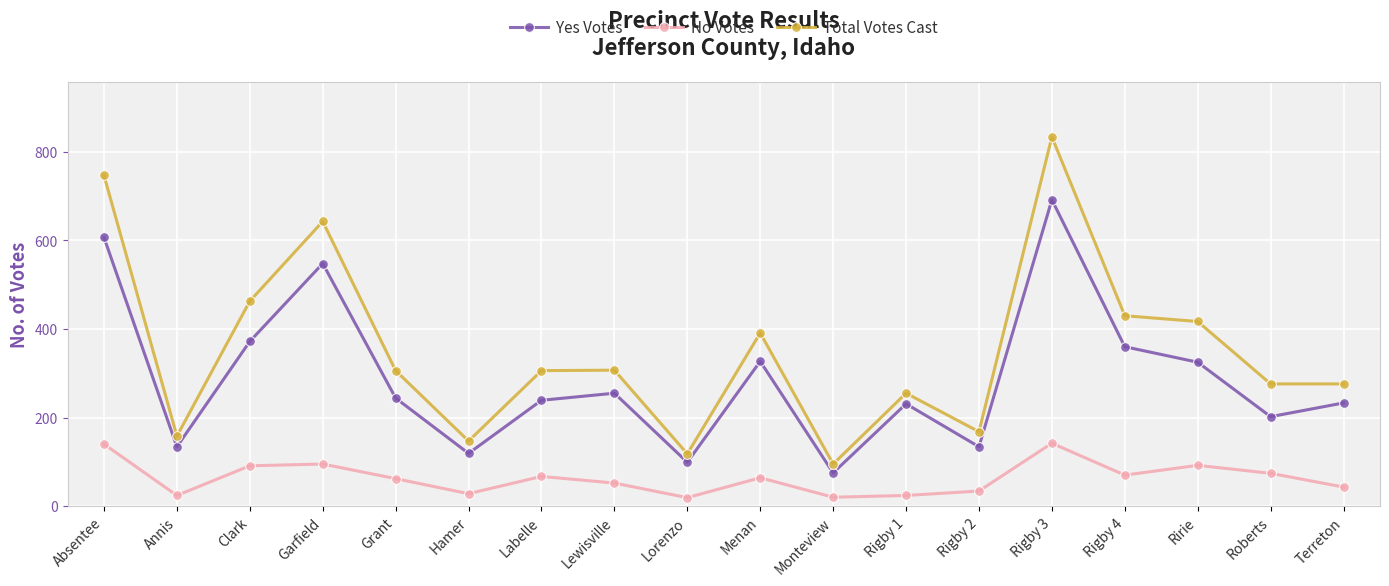

What are all the series names shown in the legend?

Yes Votes, No Votes, Total Votes Cast